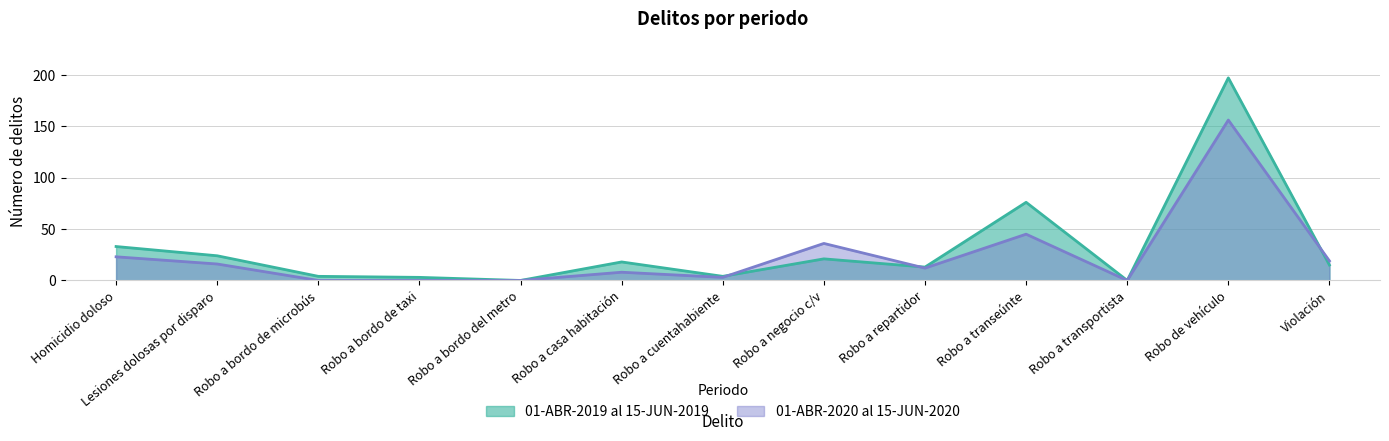

At which category does 01-ABR-2020 al 15-JUN-2020 reach its first local peak?

Robo a casa habitación